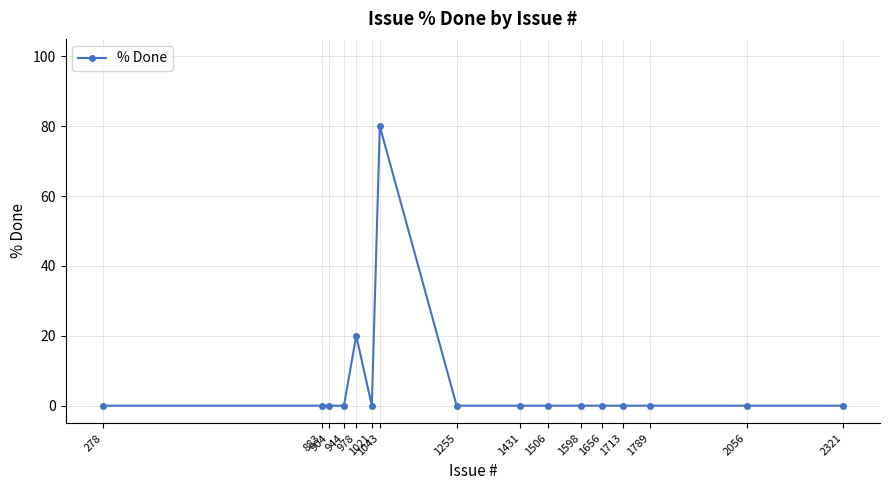

How many distinct data groups are displayed?

1